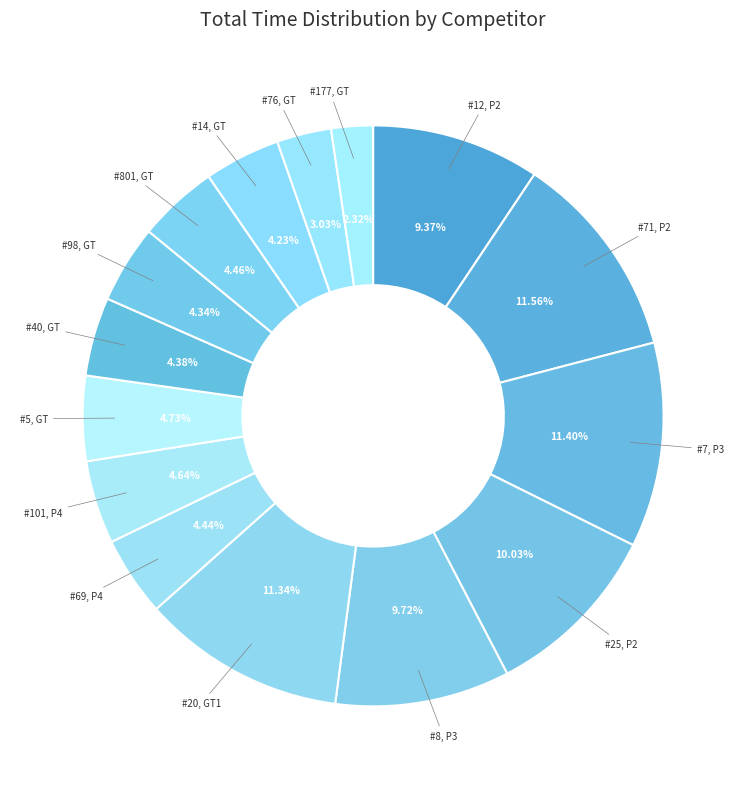

How many slices are in this pie chart?

15